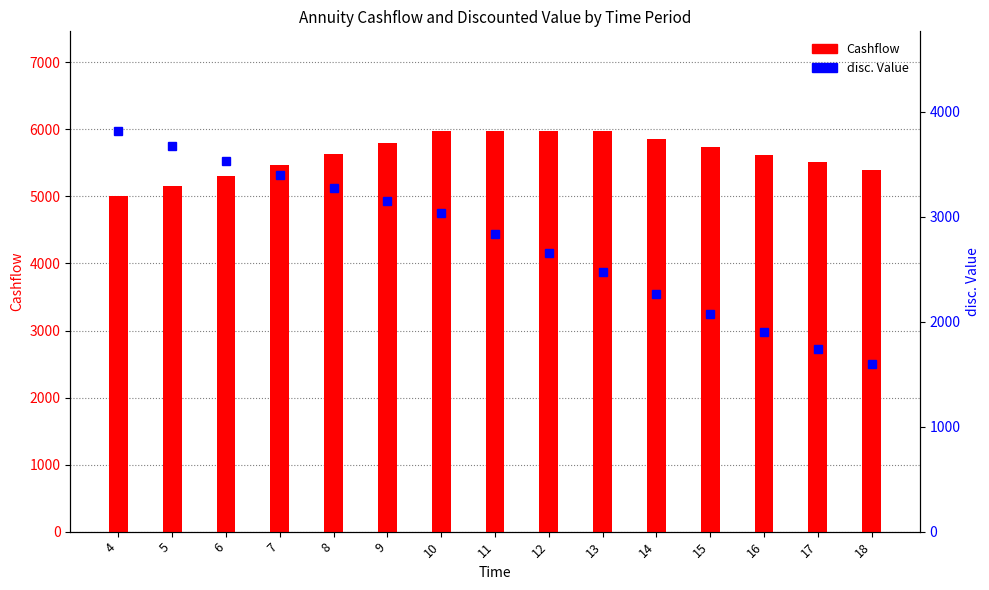

At which category does the chart reach its minimum across all series?

18